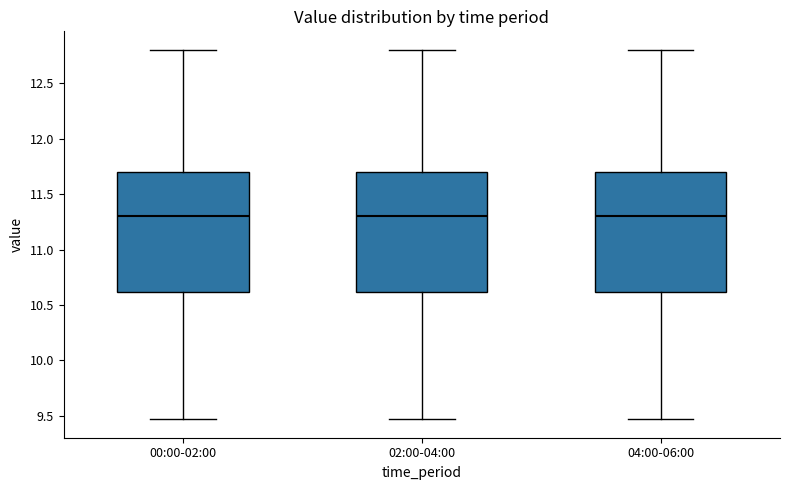

Reading left to right, transcribe this box plot: for each box, give where its median line is, the range the box spans, and where its two whiskers end, as read against the y-axis. The values are not printed on the chart, so give them approximately, as read against the axis.

00:00-02:00: median 11.30, box 10.60 to 11.70, whiskers 9.45 to 12.80
02:00-04:00: median 11.30, box 10.60 to 11.70, whiskers 9.45 to 12.80
04:00-06:00: median 11.30, box 10.60 to 11.70, whiskers 9.45 to 12.80